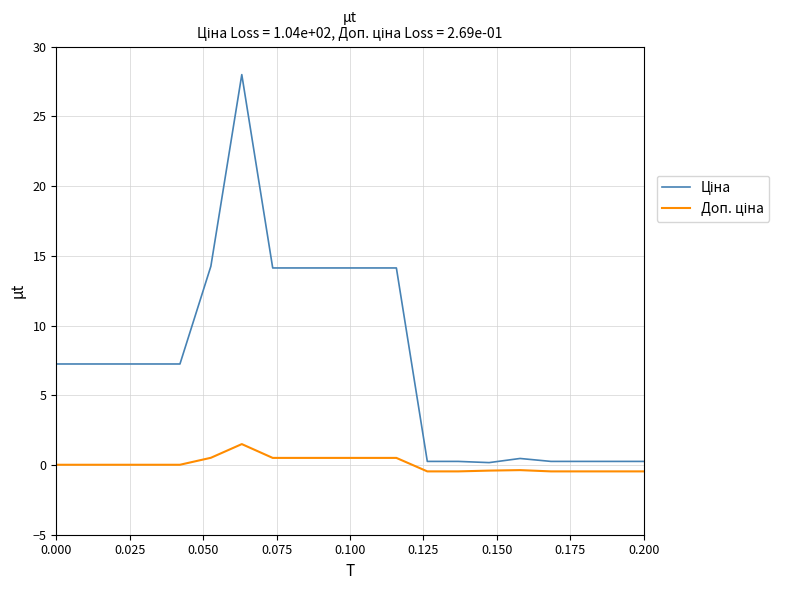

Does the chart have visible grid lines?

Yes